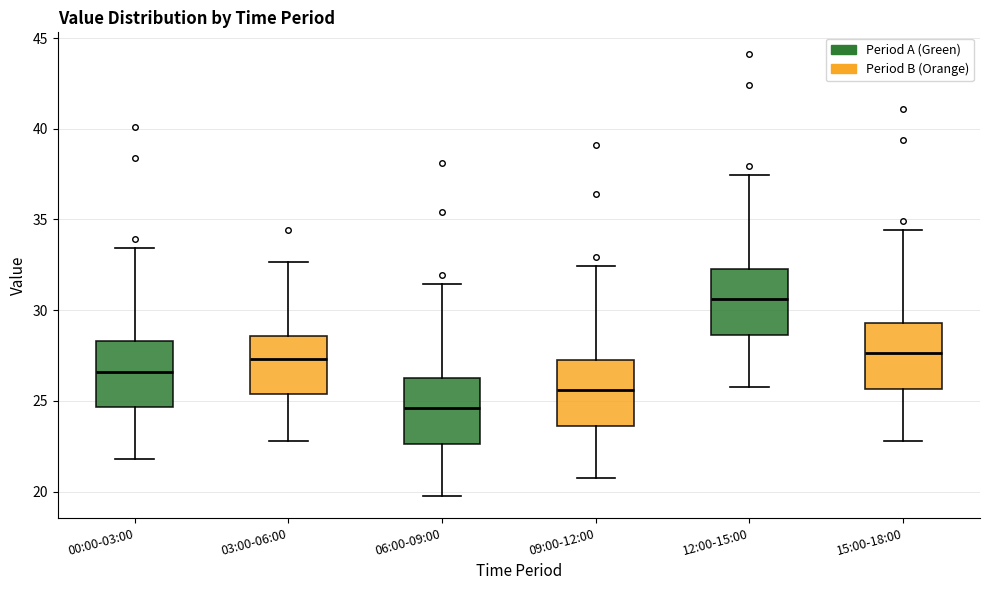

Which box's median line is the lowest?

06:00-09:00